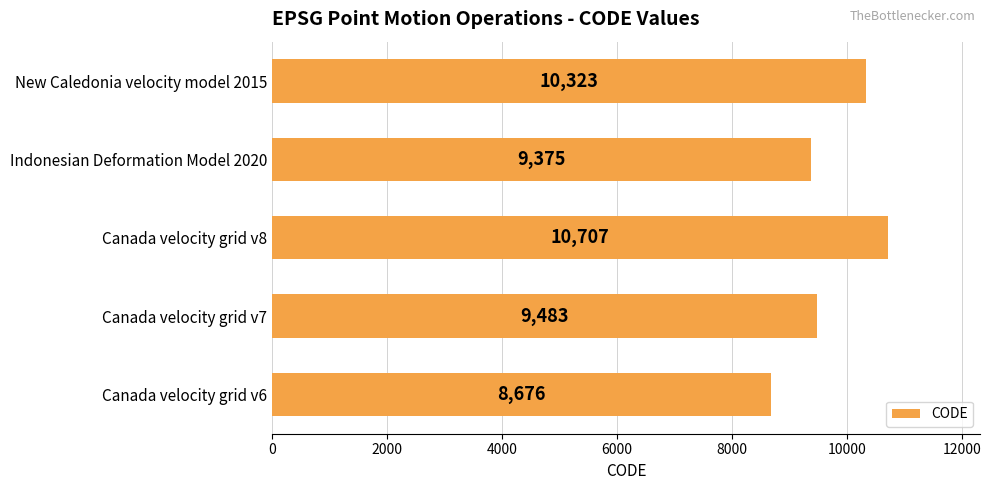

What is the minimum value shown in the chart?

8676